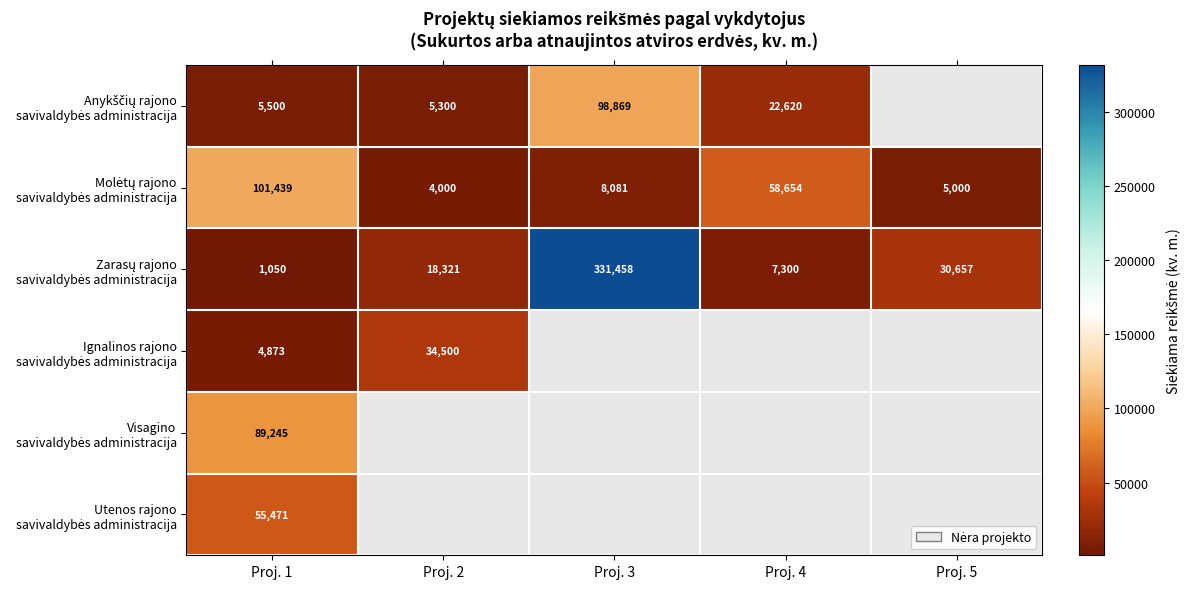

Count the number of data series in this chart.

6